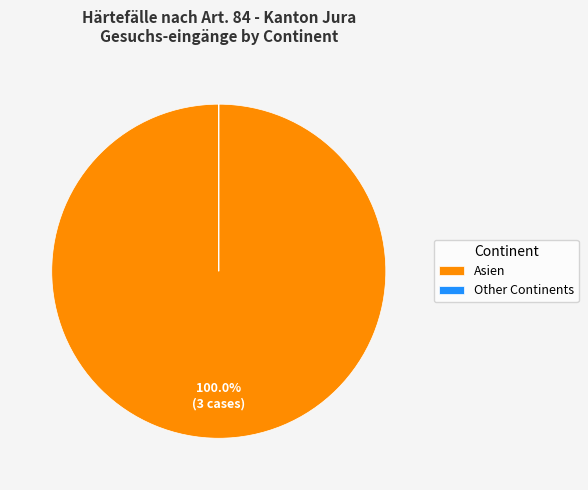

To the nearest percent, what is the difference between the largest and smallest slice percentages?

100%